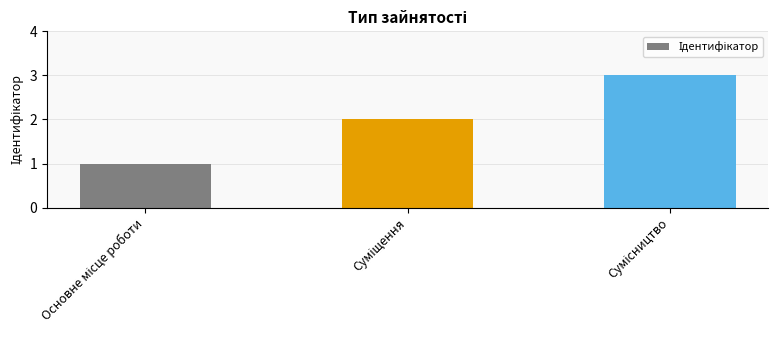

What is the greatest value displayed?

3